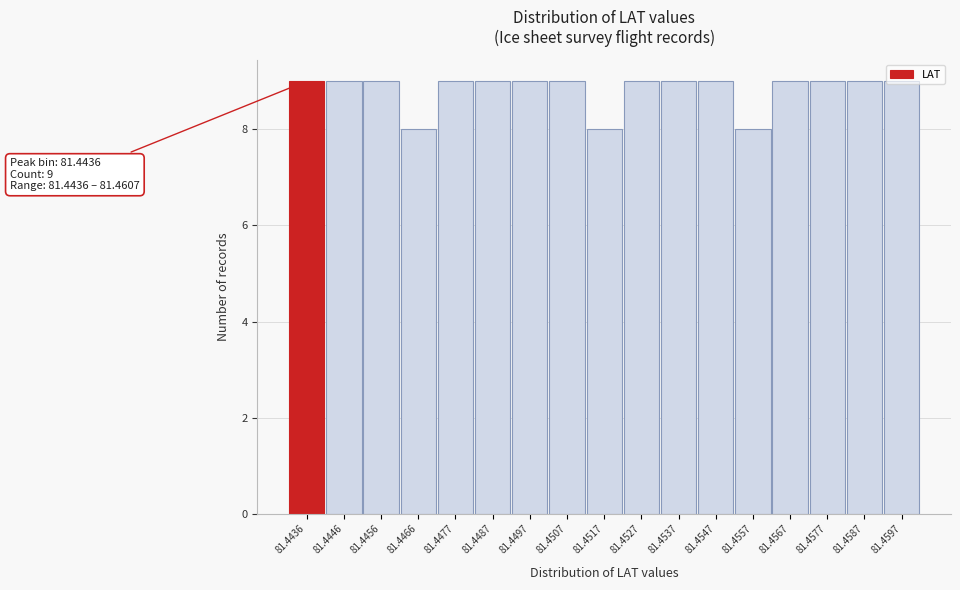

The value at 81.4587 is 3. True or false?

False